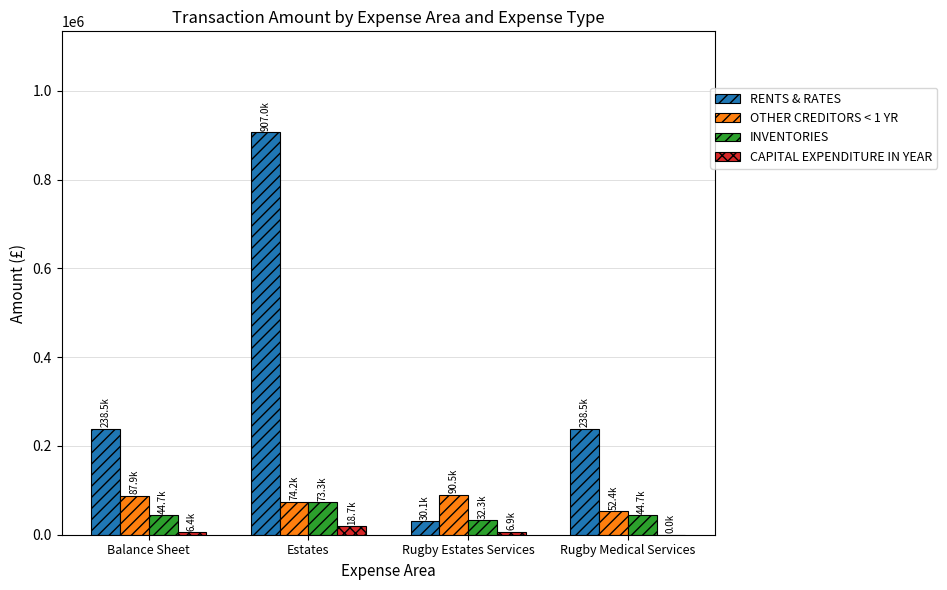

What is the sum of the RENTS & RATES values at Rugby Estates Services and Balance Sheet?

268587.0